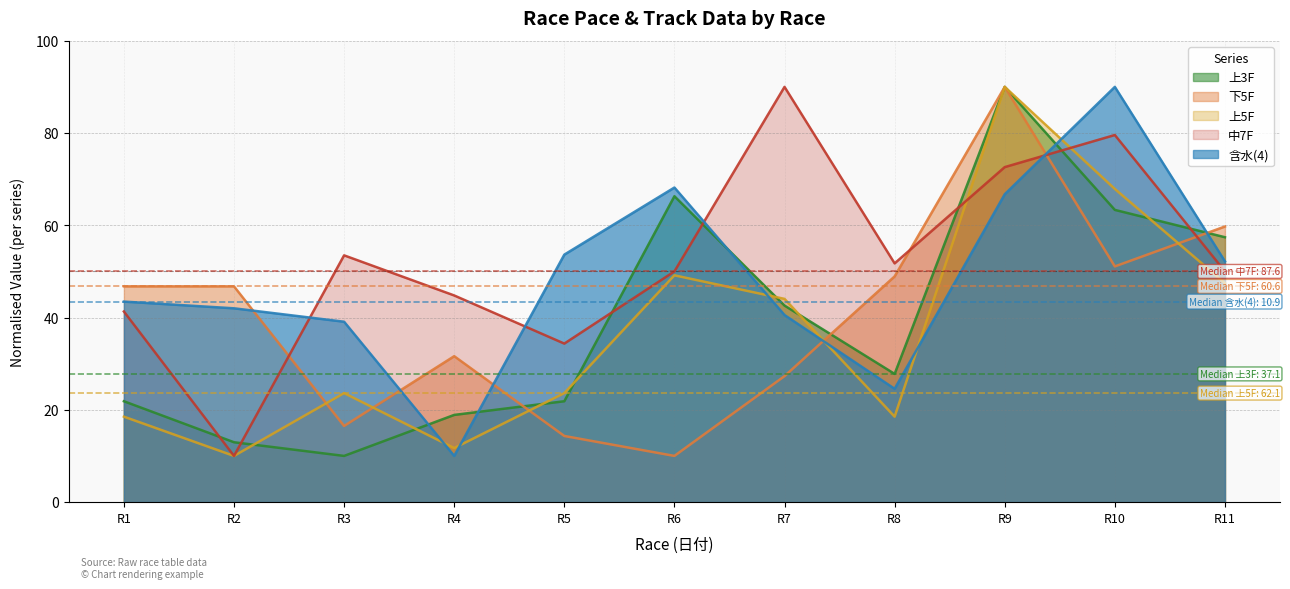

What is the difference between the second highest and second lowest values in the 中7F series?

45.2